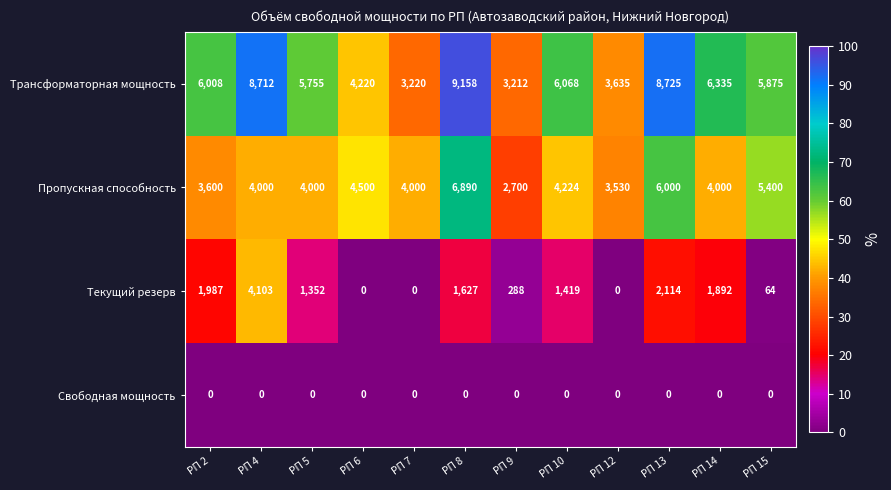

What is the average value of the Пропускная способность series?

4404